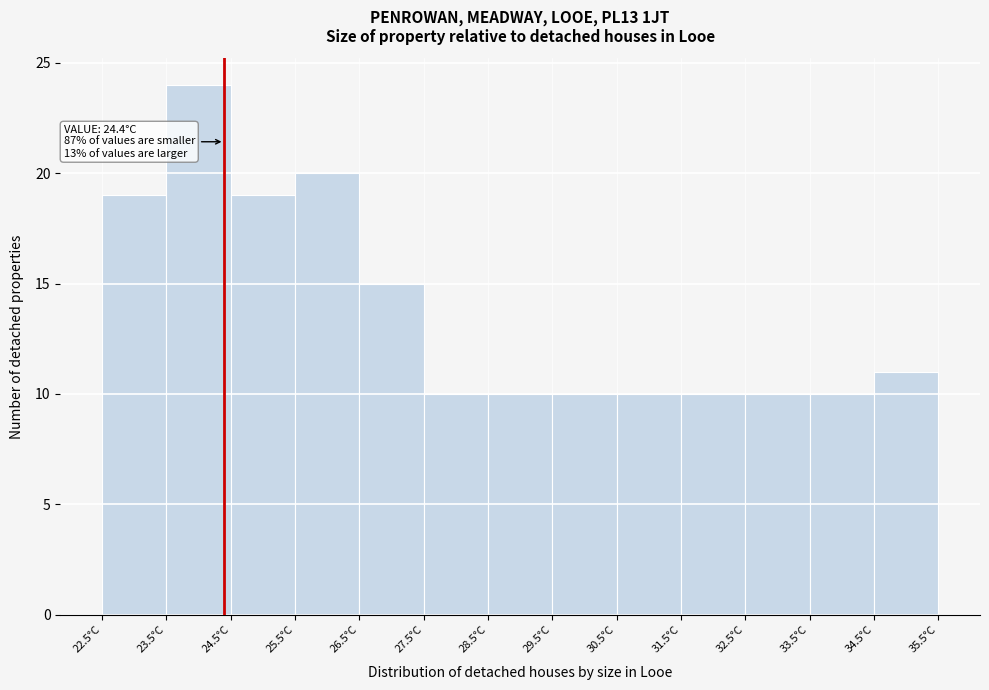

Over which range of the x-axis is the bar tallest?

23.5 to 24.5